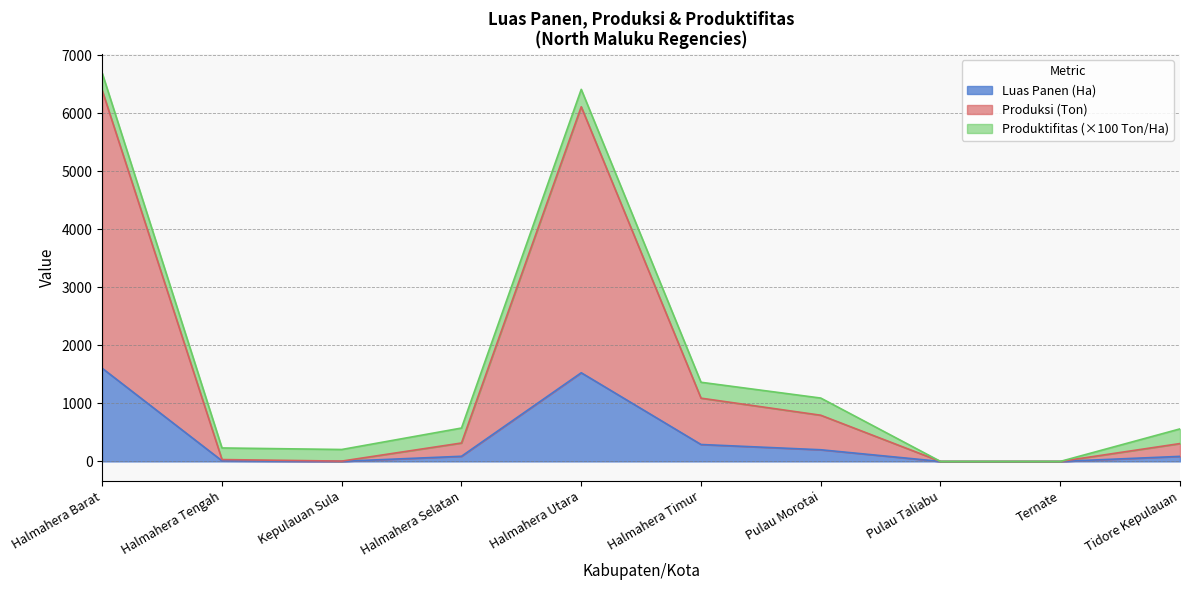

What is the total value across all series at Halmahera Barat?

6693.0